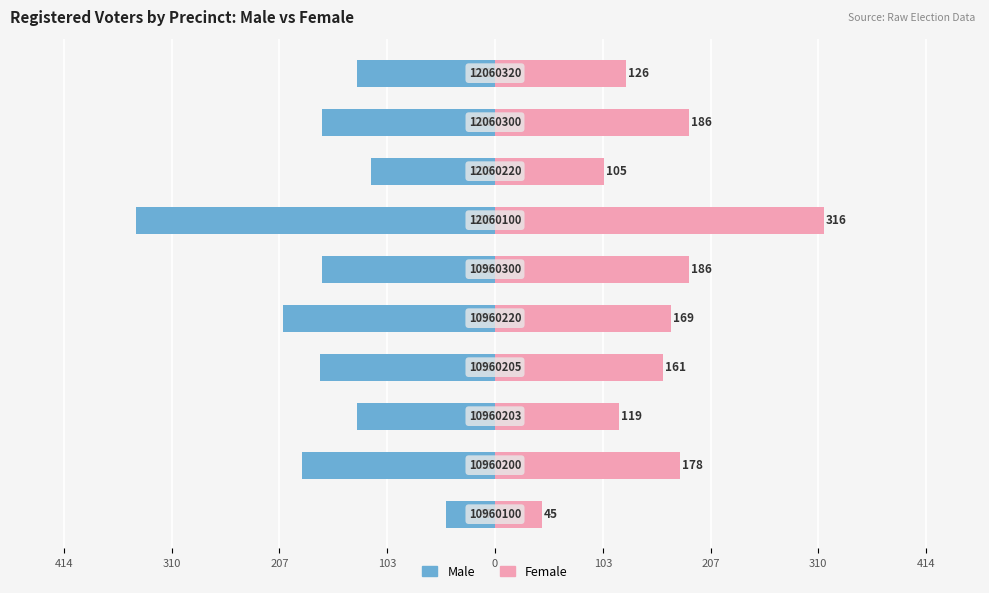

How many bars are there in total?

20